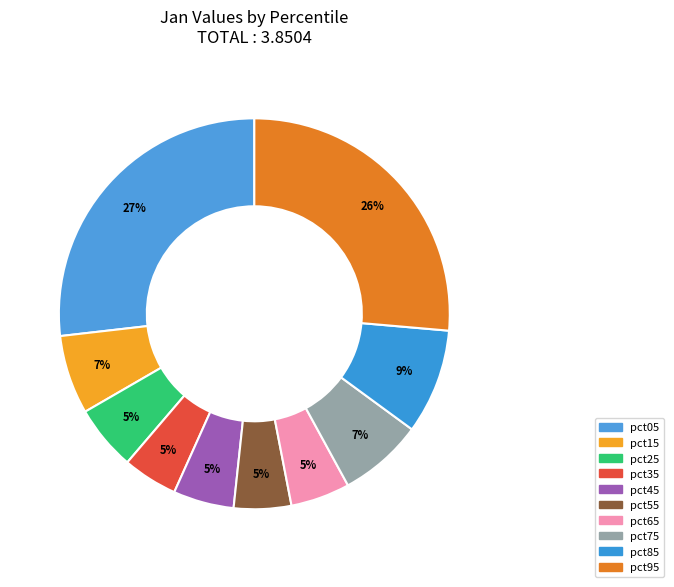

How many slices are in this pie chart?

10